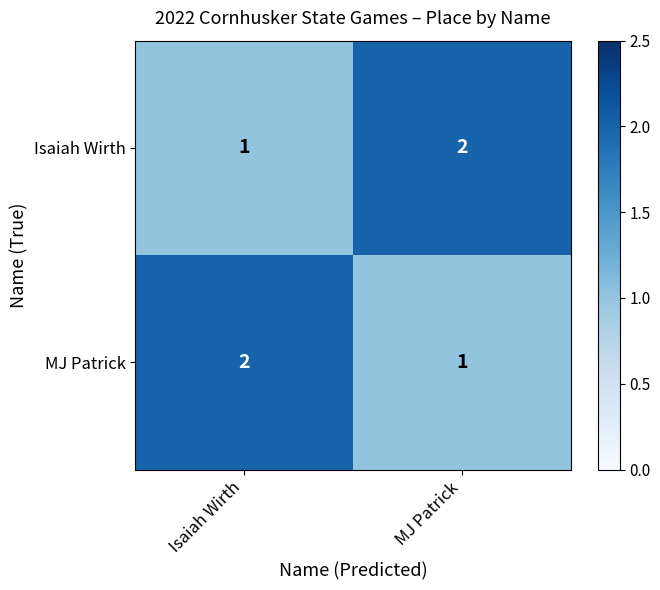

What is the sum of all MJ Patrick values?

3